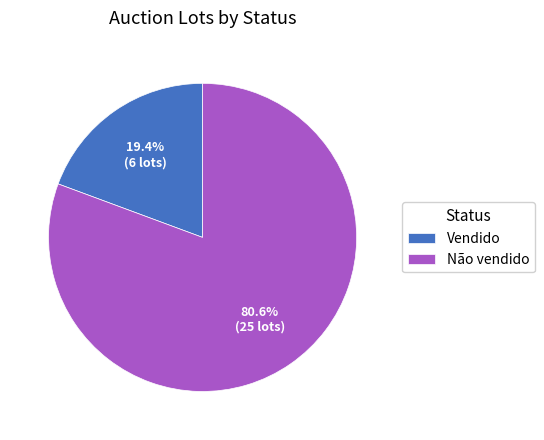

To the nearest percent, what is the combined percentage of Vendido and Não vendido?

100%